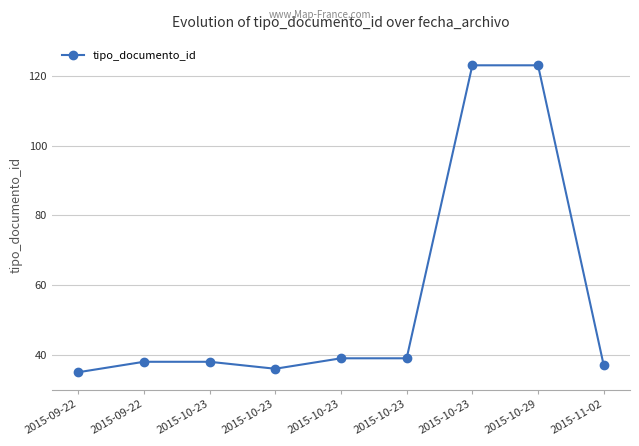

How many data points does each series have?

9